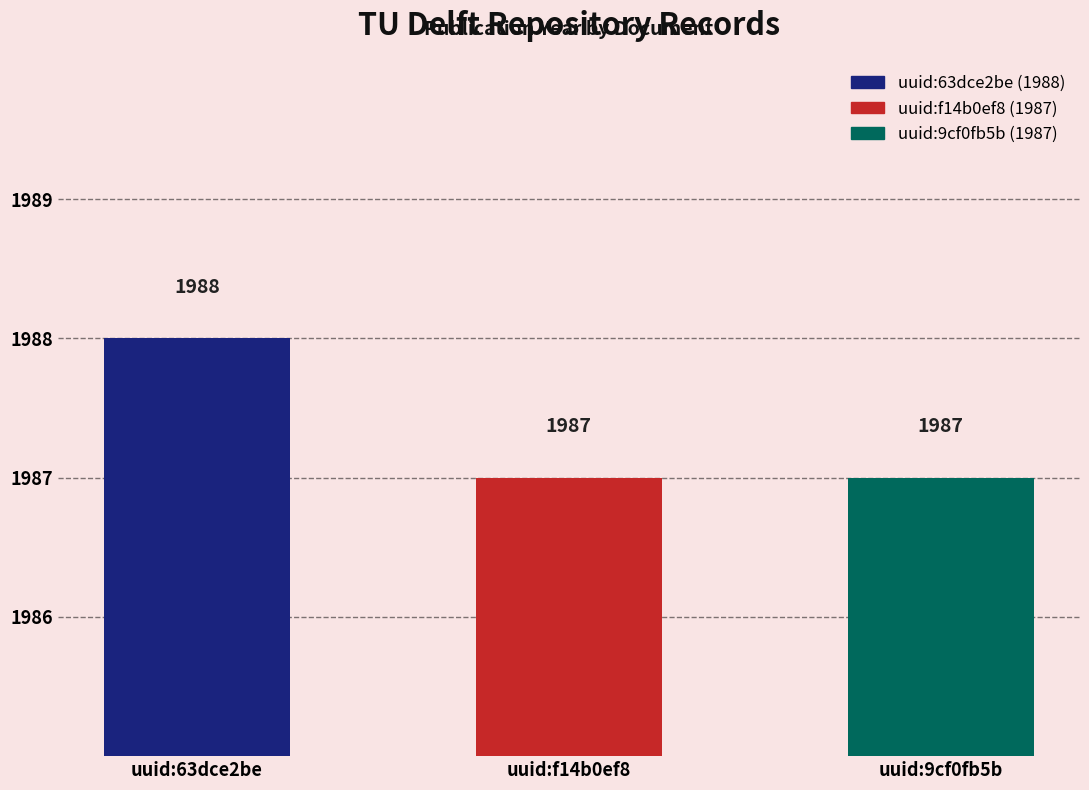

What is the ratio of the value at uuid:f14b0ef8 to the value at uuid:63dce2be?

1.0